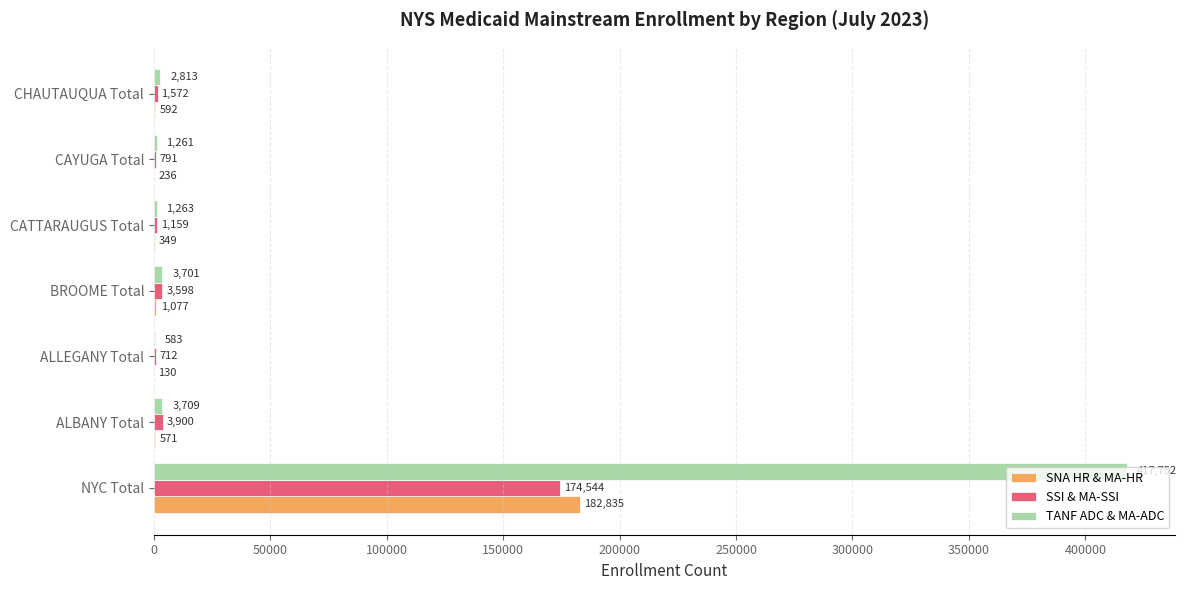

The value of SNA HR & MA-HR at BROOME Total is 1077. True or false?

True